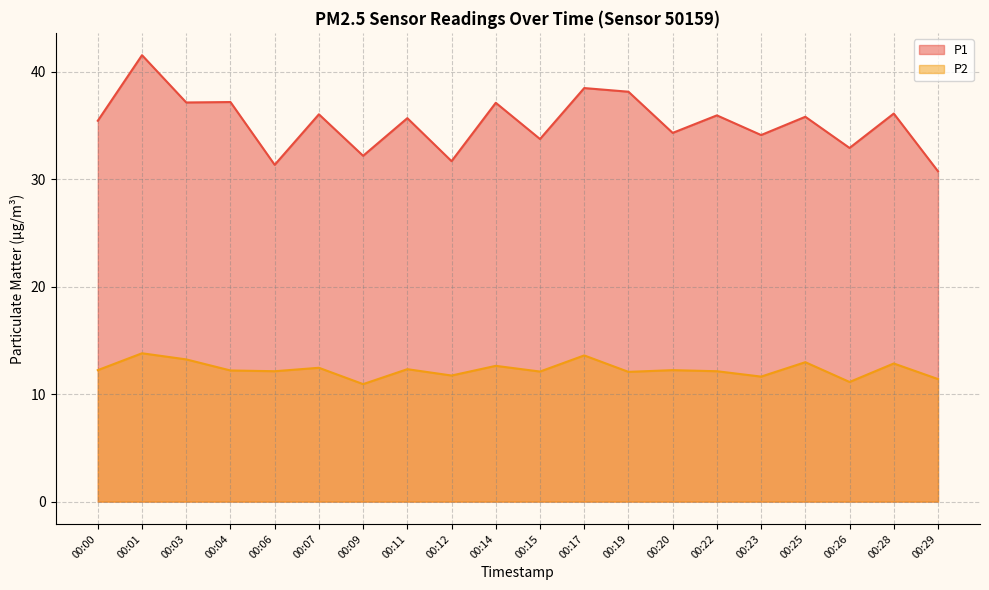

Reading left to right, list all the values displayed in this chart.

P1: 00:00=35.4	00:01=41.5	00:03=37.1	00:04=37.2	00:06=31.3	00:07=36.0	00:09=32.2	00:11=35.7	00:12=31.7	00:14=37.1	00:15=33.7	00:17=38.5	00:19=38.1	00:20=34.3	00:22=35.9	00:23=34.1	00:25=35.8	00:26=32.9	00:28=36.1	00:29=30.7
P2: 00:00=12.2	00:01=13.8	00:03=13.2	00:04=12.2	00:06=12.1	00:07=12.4	00:09=10.9	00:11=12.3	00:12=11.7	00:14=12.6	00:15=12.1	00:17=13.6	00:19=12.1	00:20=12.2	00:22=12.1	00:23=11.6	00:25=13.0	00:26=11.1	00:28=12.8	00:29=11.4